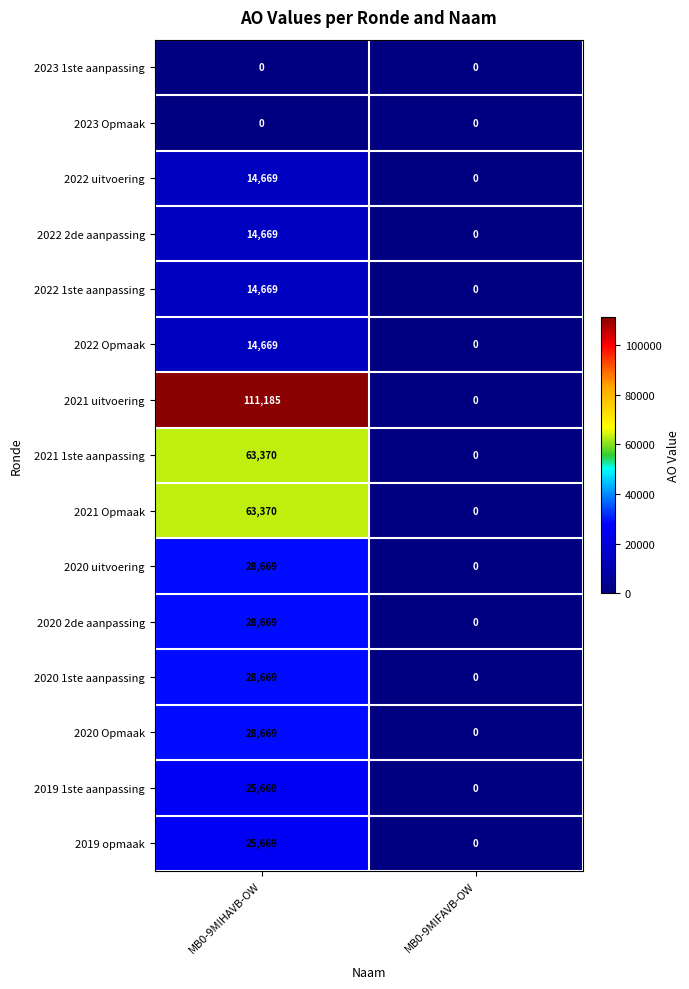

Reading right to left, extract all data points from this chart.

2023 1ste aanpassing: MB0-9MIFAVB-OW=0	MB0-9MIHAVB-OW=0
2023 Opmaak: MB0-9MIFAVB-OW=0	MB0-9MIHAVB-OW=0
2022 uitvoering: MB0-9MIFAVB-OW=0	MB0-9MIHAVB-OW=14669
2022 2de aanpassing: MB0-9MIFAVB-OW=0	MB0-9MIHAVB-OW=14669
2022 1ste aanpassing: MB0-9MIFAVB-OW=0	MB0-9MIHAVB-OW=14669
2022 Opmaak: MB0-9MIFAVB-OW=0	MB0-9MIHAVB-OW=14669
2021 uitvoering: MB0-9MIFAVB-OW=0	MB0-9MIHAVB-OW=111185
2021 1ste aanpassing: MB0-9MIFAVB-OW=0	MB0-9MIHAVB-OW=63370
2021 Opmaak: MB0-9MIFAVB-OW=0	MB0-9MIHAVB-OW=63370
2020 uitvoering: MB0-9MIFAVB-OW=0	MB0-9MIHAVB-OW=28669
2020 2de aanpassing: MB0-9MIFAVB-OW=0	MB0-9MIHAVB-OW=28669
2020 1ste aanpassing: MB0-9MIFAVB-OW=0	MB0-9MIHAVB-OW=28669
2020 Opmaak: MB0-9MIFAVB-OW=0	MB0-9MIHAVB-OW=28669
2019 1ste aanpassing: MB0-9MIFAVB-OW=0	MB0-9MIHAVB-OW=25669
2019 opmaak: MB0-9MIFAVB-OW=0	MB0-9MIHAVB-OW=25669